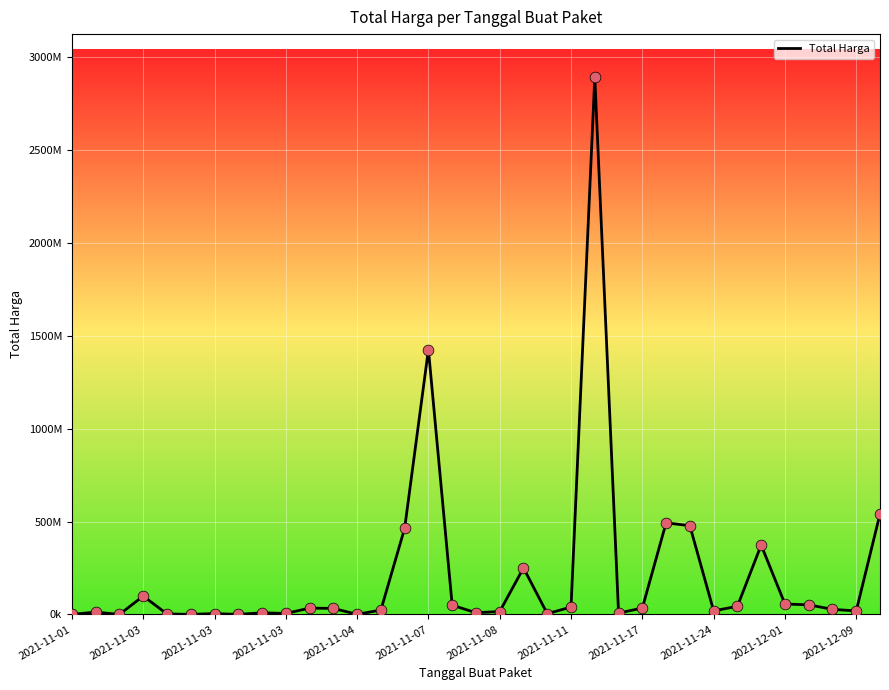

Is this an area chart (filled region under the line)?

No